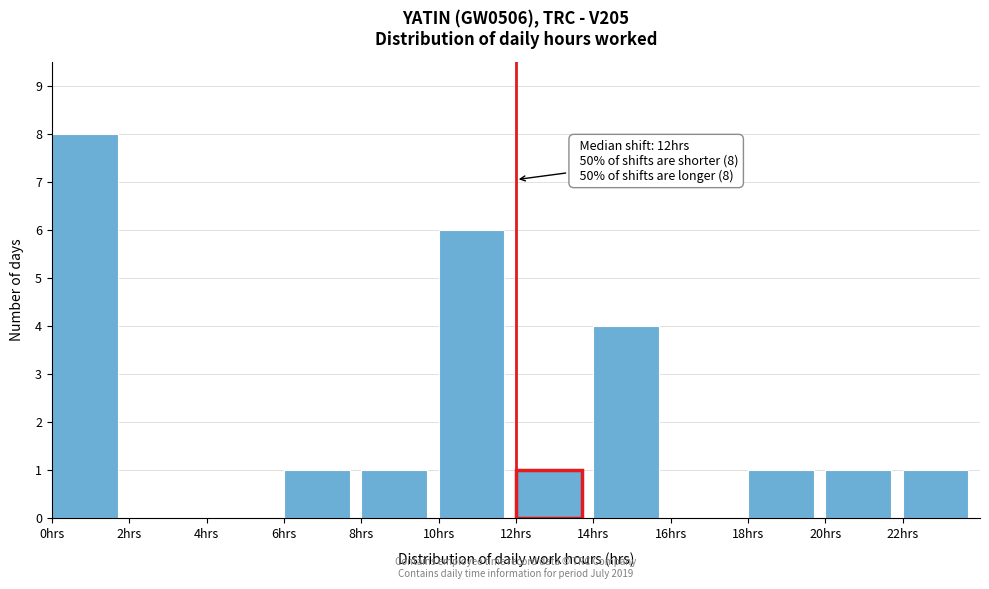

Which range on the x-axis has the tallest bar?

0 to 2